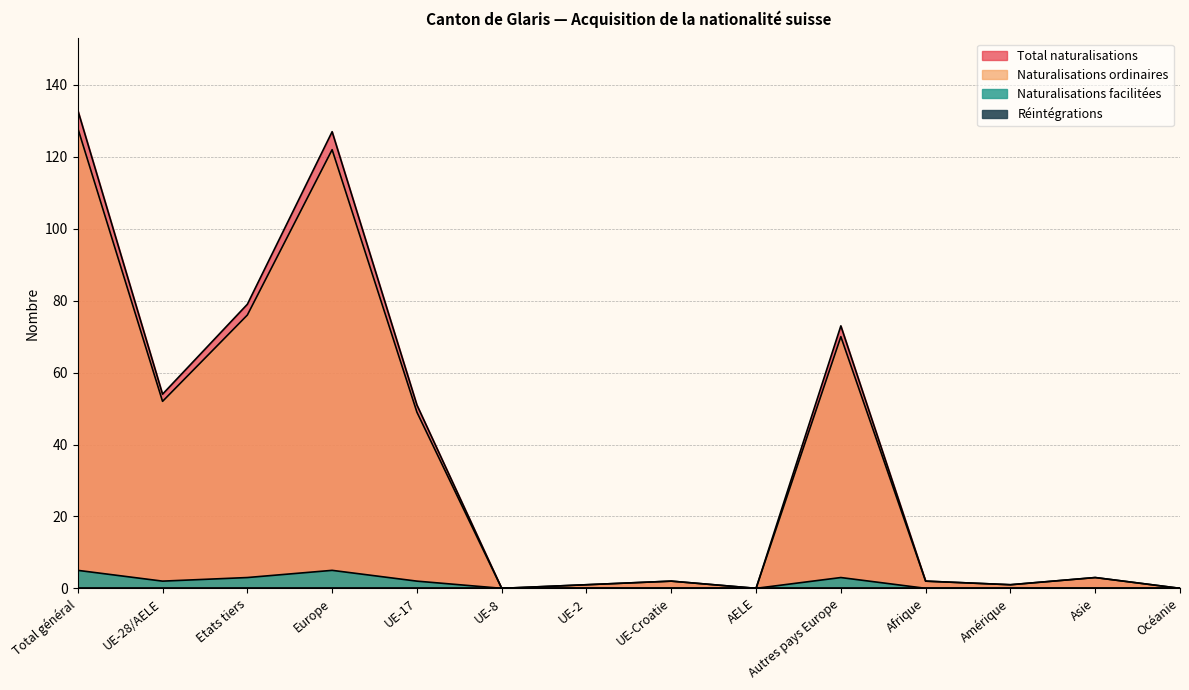

What is the label of the 9th point from the right?

UE-8